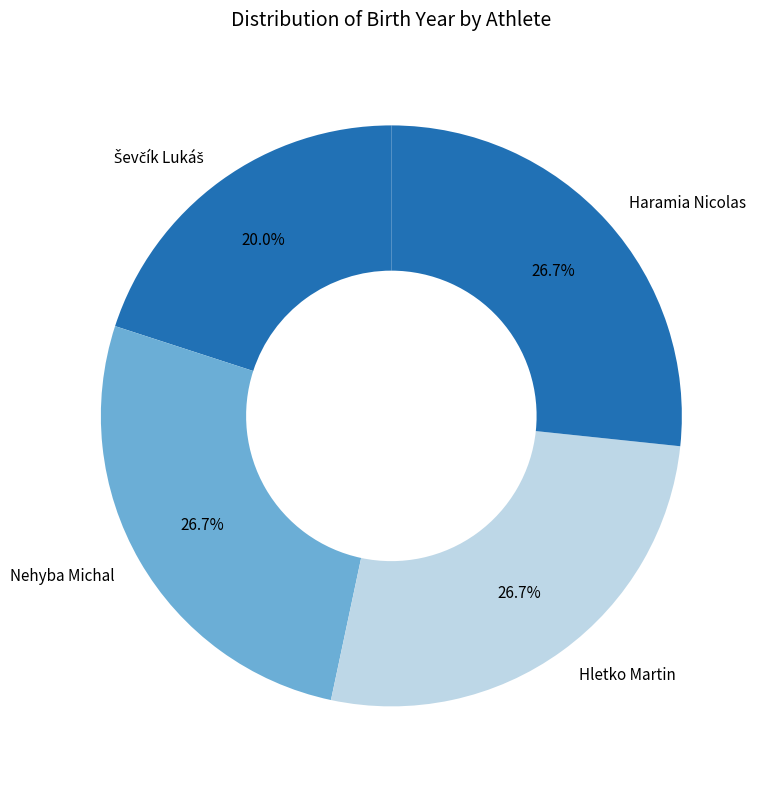

What is the ratio of the value at Hletko Martin to the value at Haramia Nicolas?

1.0